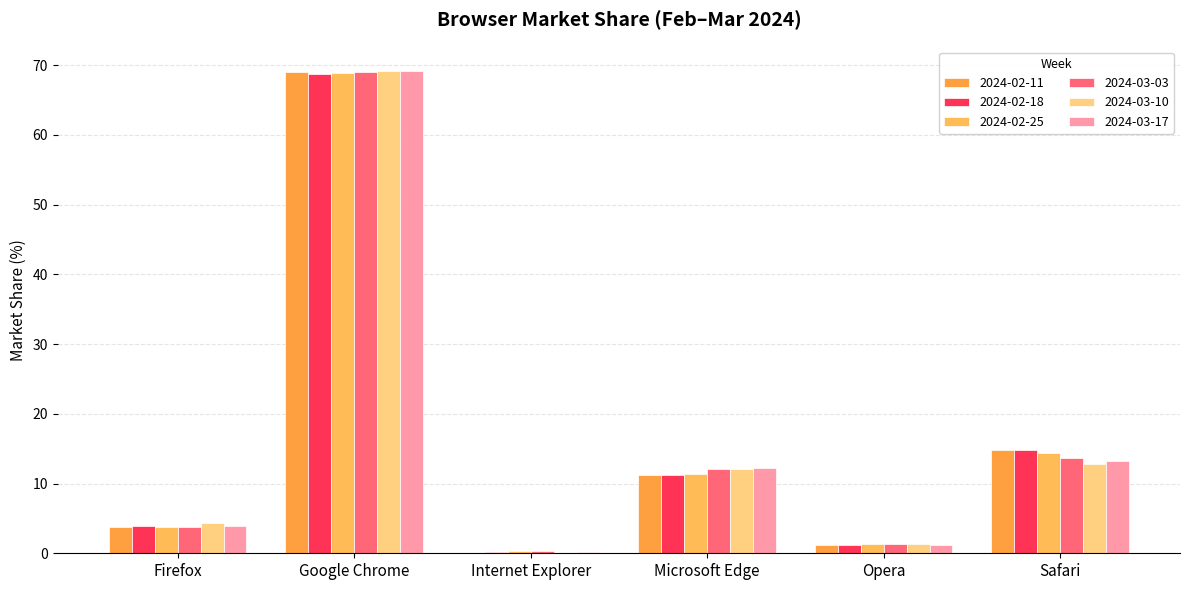

Which series changed the most between Microsoft Edge and Safari?

2024-02-11